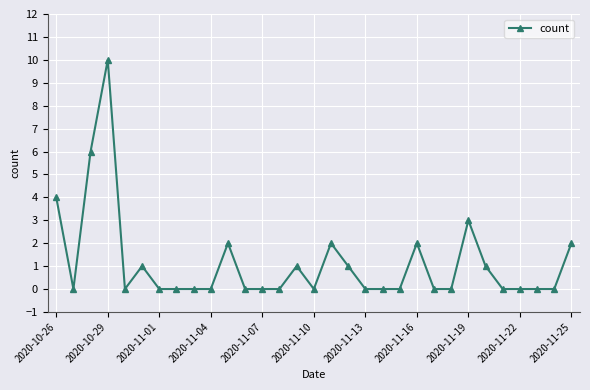

What is the maximum value shown in the chart?

10